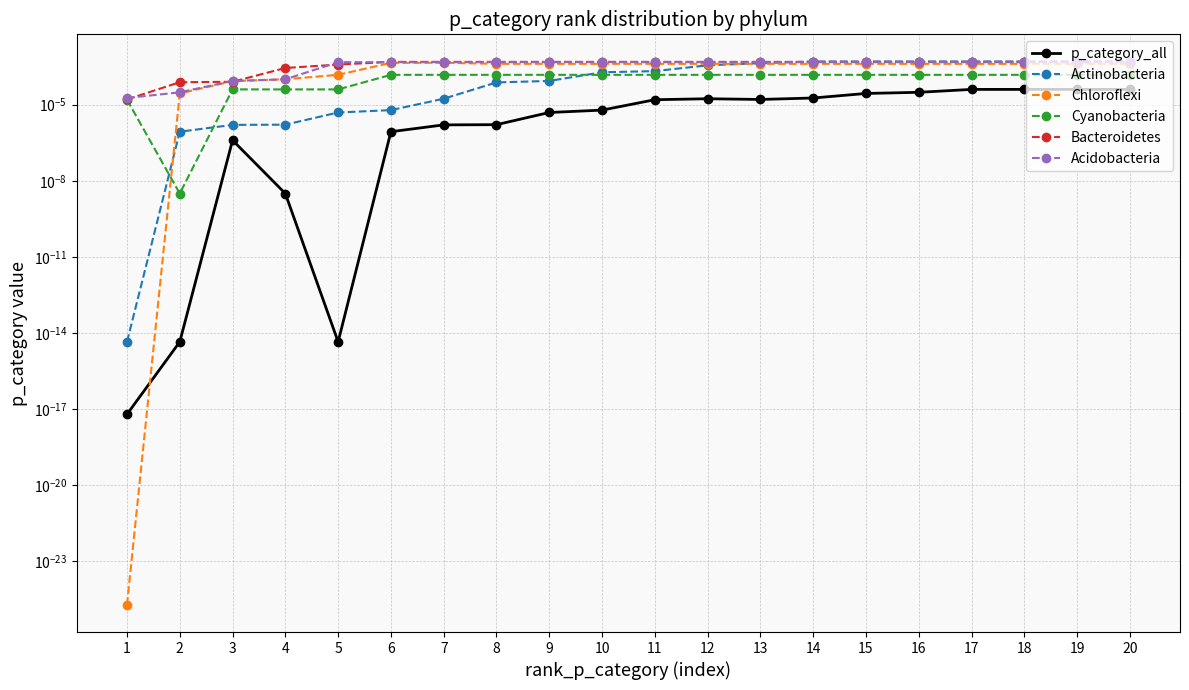

Does the chart display data point markers on the line(s)?

Yes